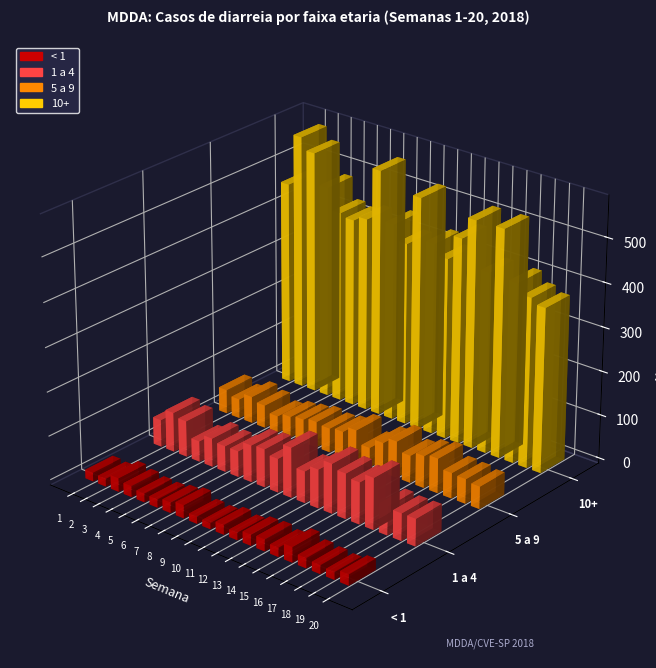

Rank the categories by 10+ value from highest to lowest.

2, 8, 3, 11, 17, 15, 4, 14, 1, 9, 7, 5, 12, 6, 10, 13, 16, 18, 19, 20